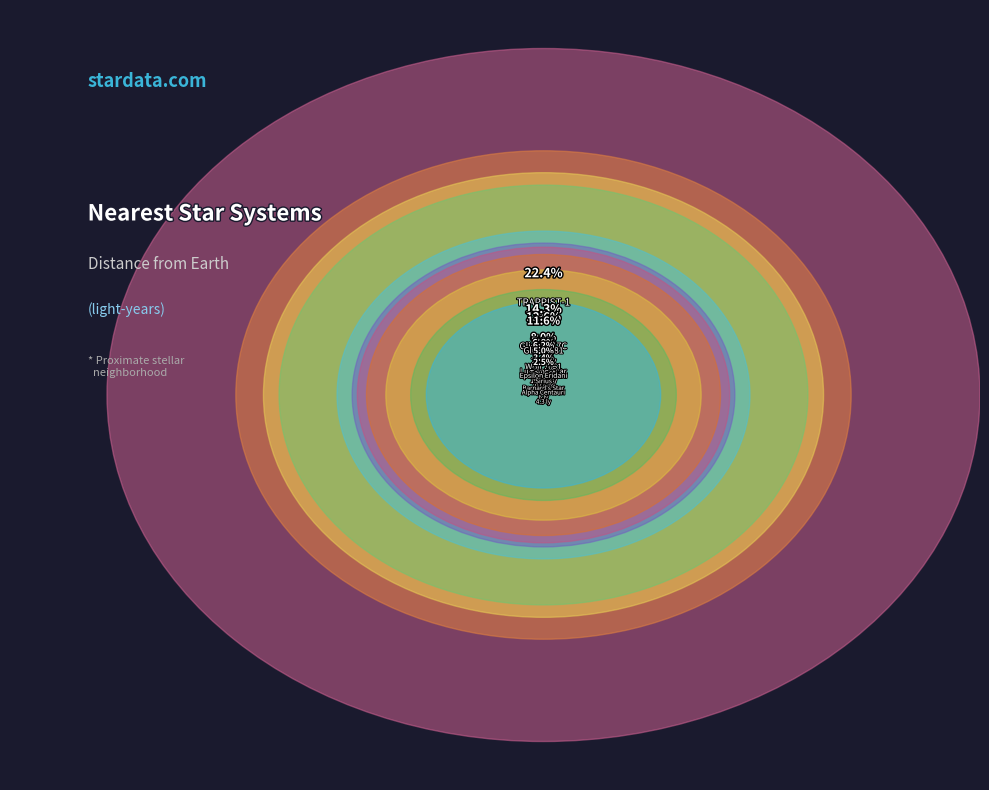

Is there any slice that represents more than half of the pie?

No